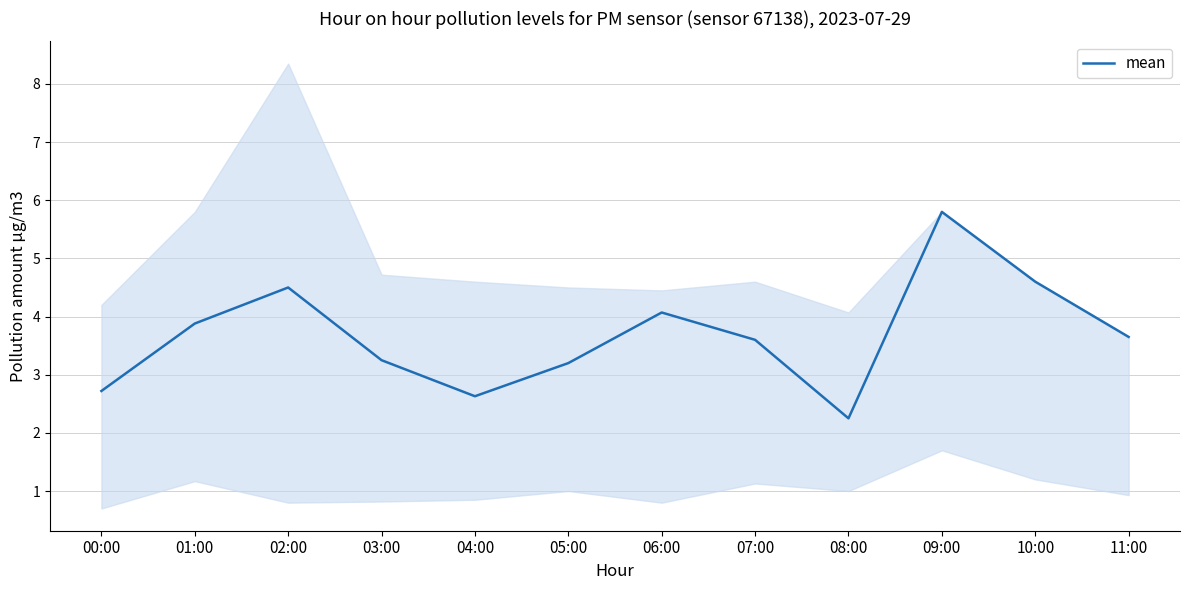

Which label corresponds to the largest value in the chart?

09:00